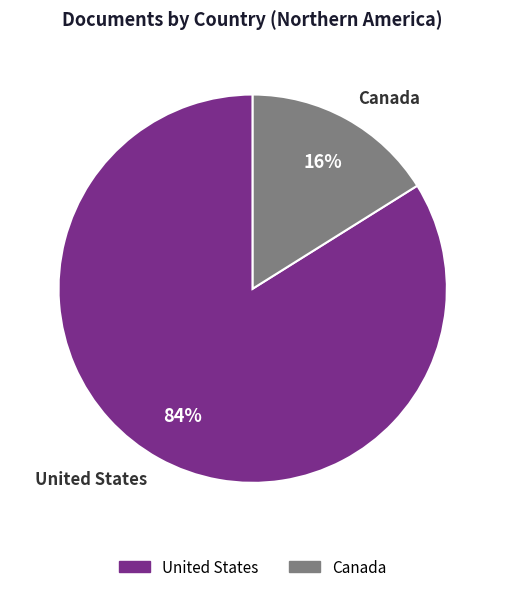

Is it true that Canada is 30% of the pie?

False